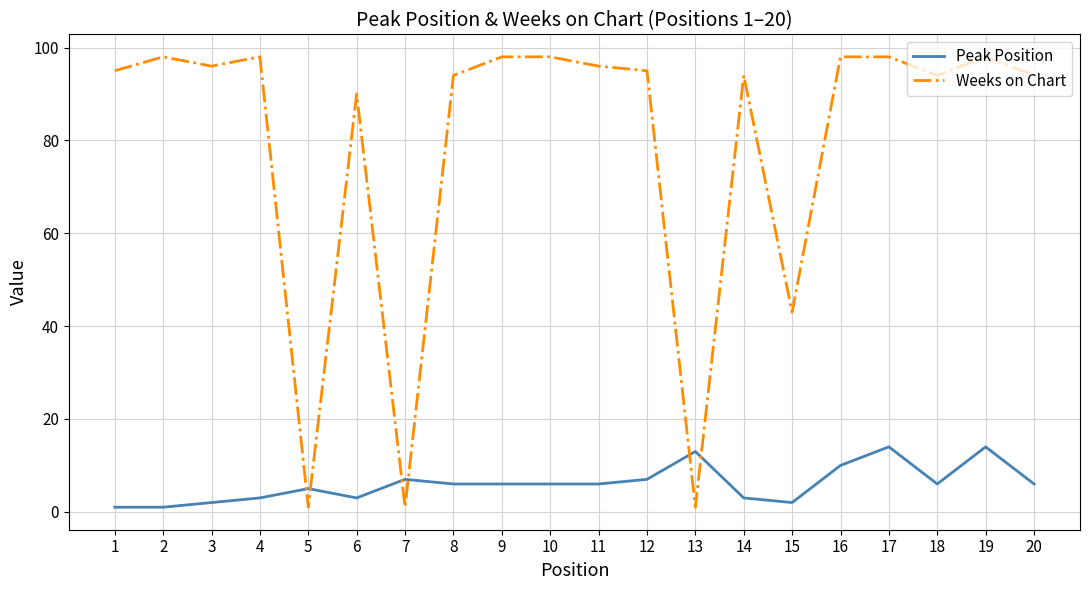

Reading left to right, transcribe all the data shown in this chart.

Peak Position: 1=1	2=1	3=2	4=3	5=5	6=3	7=7	8=6	9=6	10=6	11=6	12=7	13=13	14=3	15=2	16=10	17=14	18=6	19=14	20=6
Weeks on Chart: 1=95	2=98	3=96	4=98	5=1	6=90	7=1	8=94	9=98	10=98	11=96	12=95	13=1	14=94	15=43	16=98	17=98	18=94	19=98	20=94